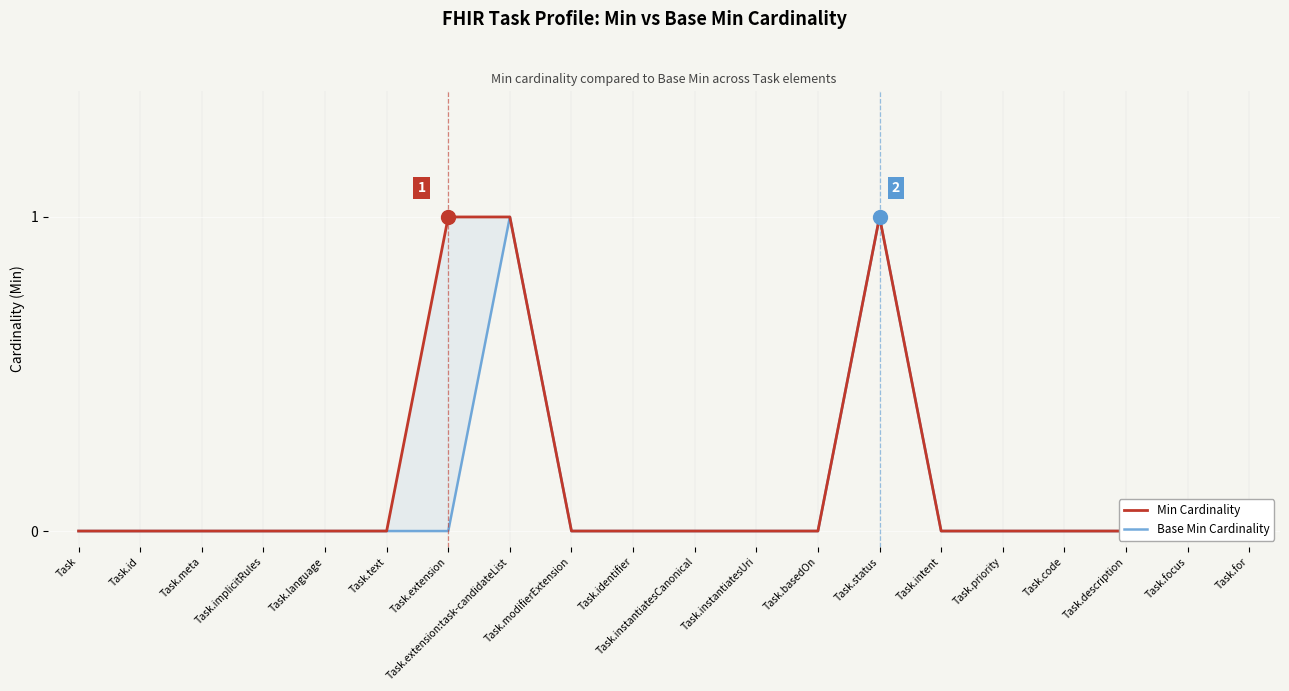

What is the total value across all series at Task.extension:task-candidateList?

2